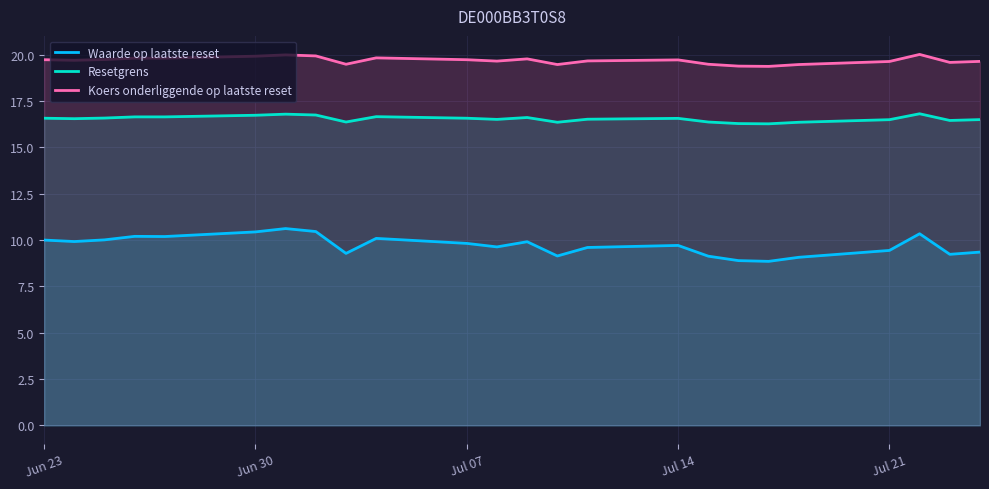

What is the difference between the maximum and minimum values in the Resetgrens series?

0.5